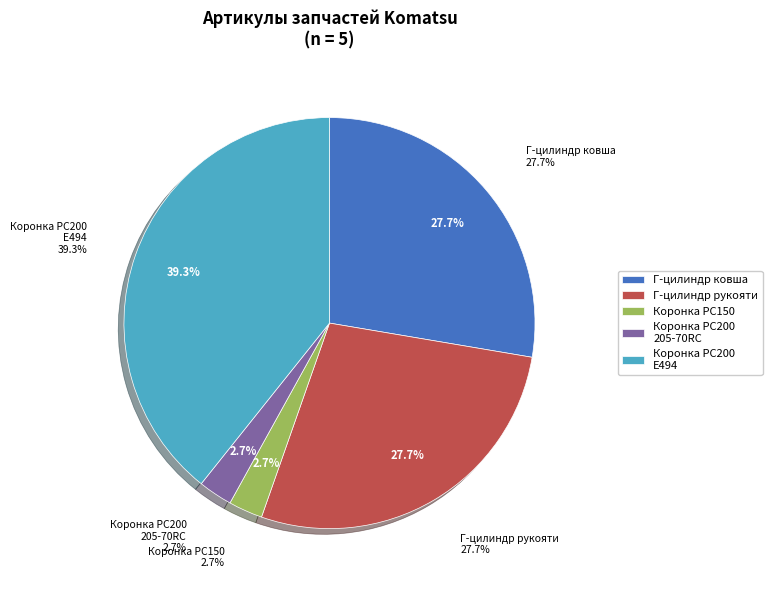

Rank the categories by value from highest to lowest.

Коронка Komatsu PC200 E494, Гидроцилиндр рукояти Komatsu PC150-5, Гидроцилиндр ковша Komatsu PC150-5, Коронка Komatsu PC200 205-70-19570RC, Коронка Komatsu PC150 205-70-19570